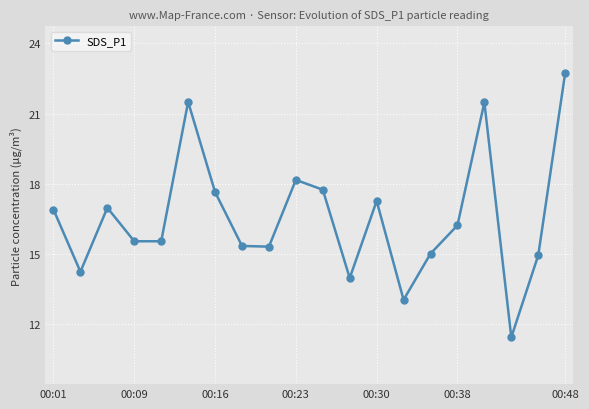

What is the value of the 1st point from the left?

16.9